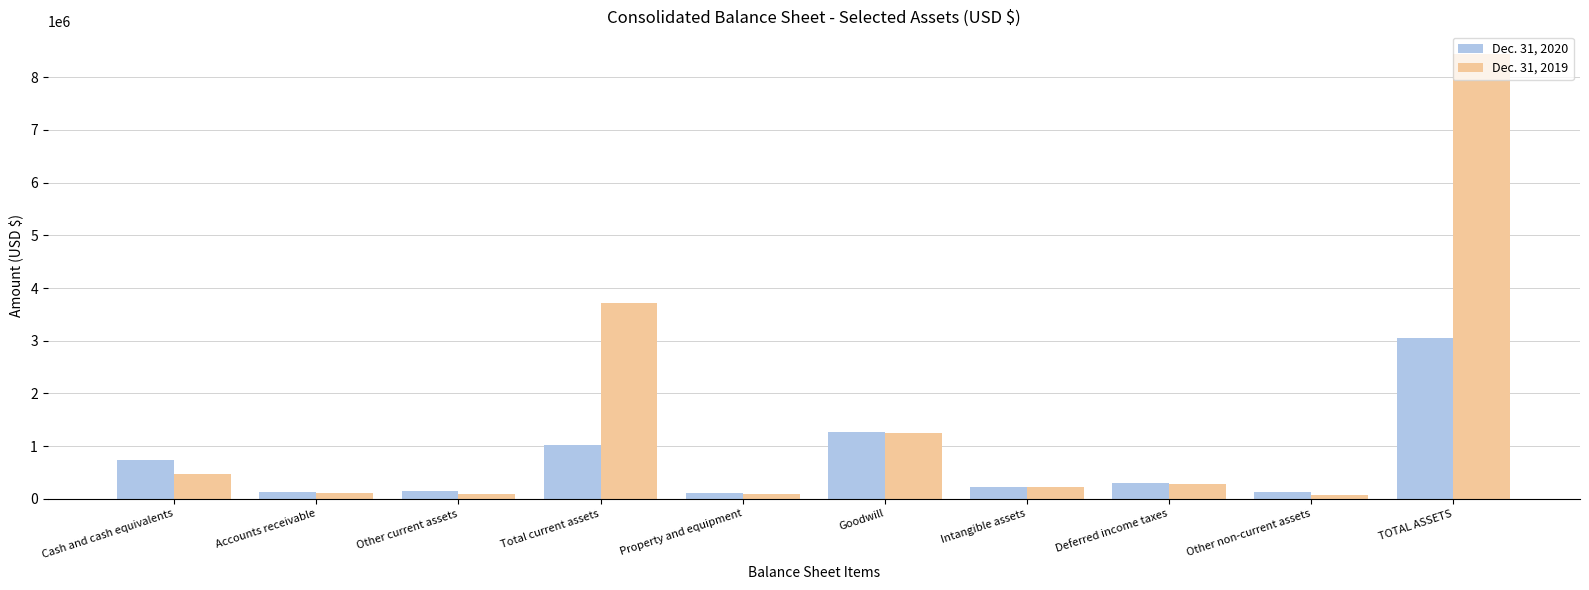

How many data points does each series have?

10